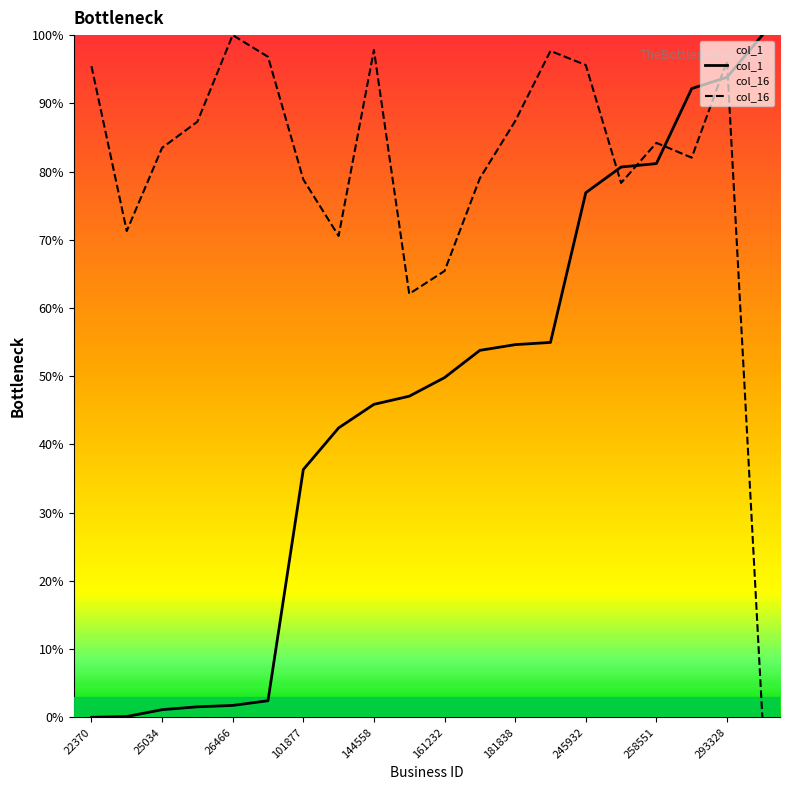

What is the sum of the col_1 values at 28199 and 22370?

2.4